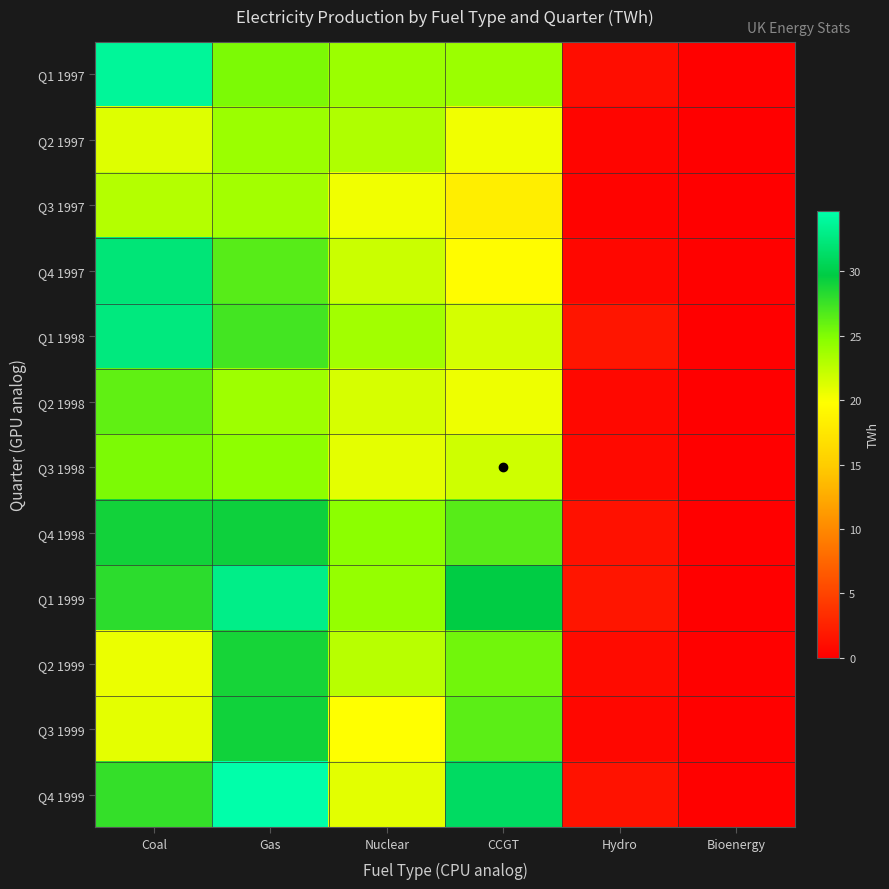

At which label is Q3 1998 closest to 12?

Nuclear